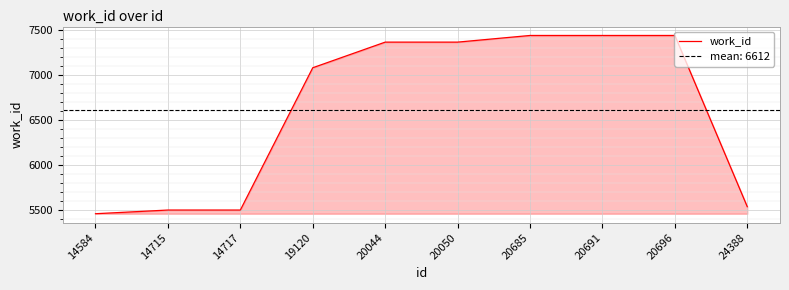

How many lines are shown in the chart?

1